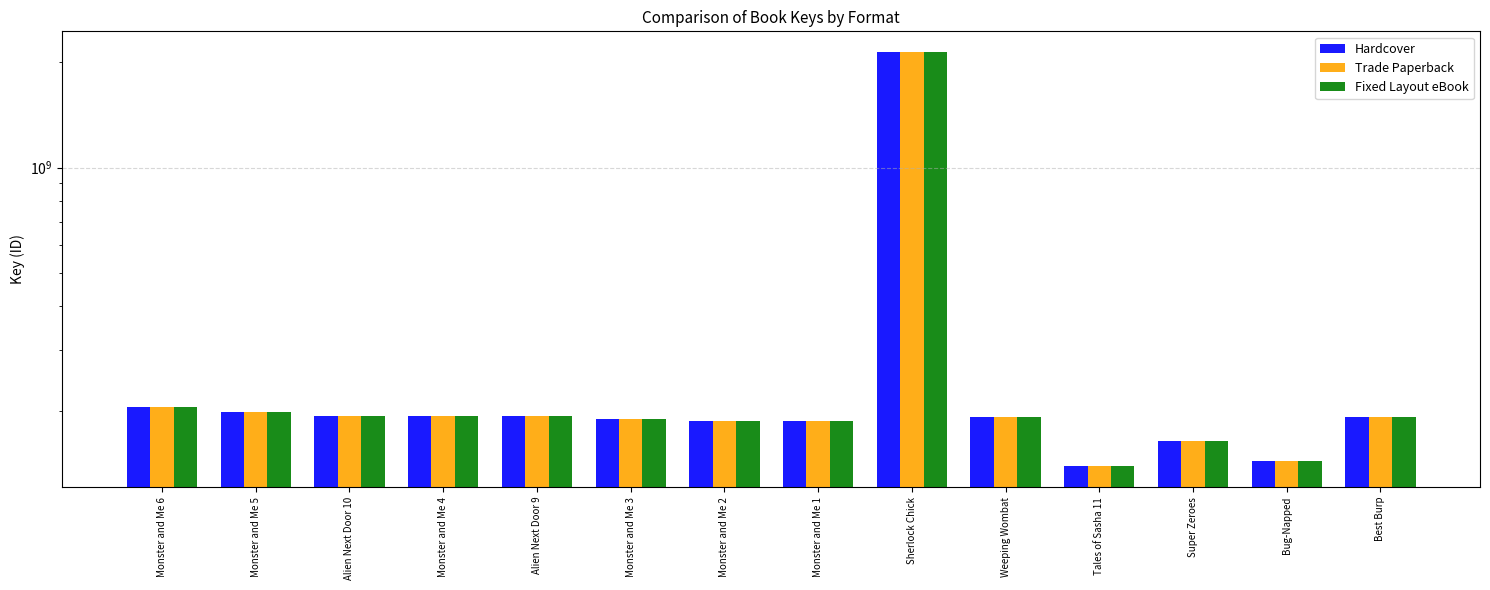

What value does the Hardcover series have at Bug-Napped, to the nearest 100?

144018200